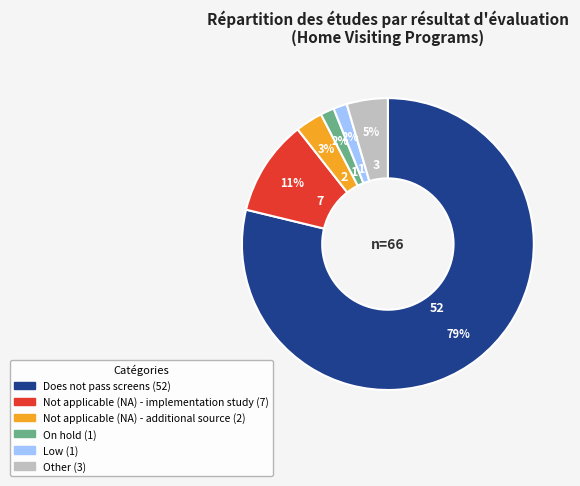

To the nearest percent, what percentage of the pie is Not applicable (NA) - additional source?

3%